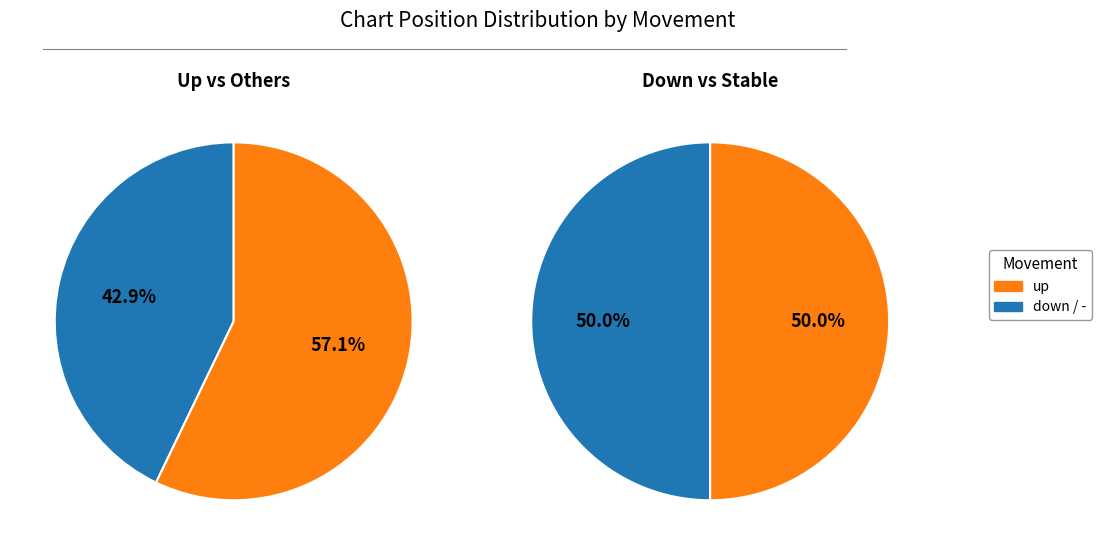

Is there a majority slice in this chart?

No